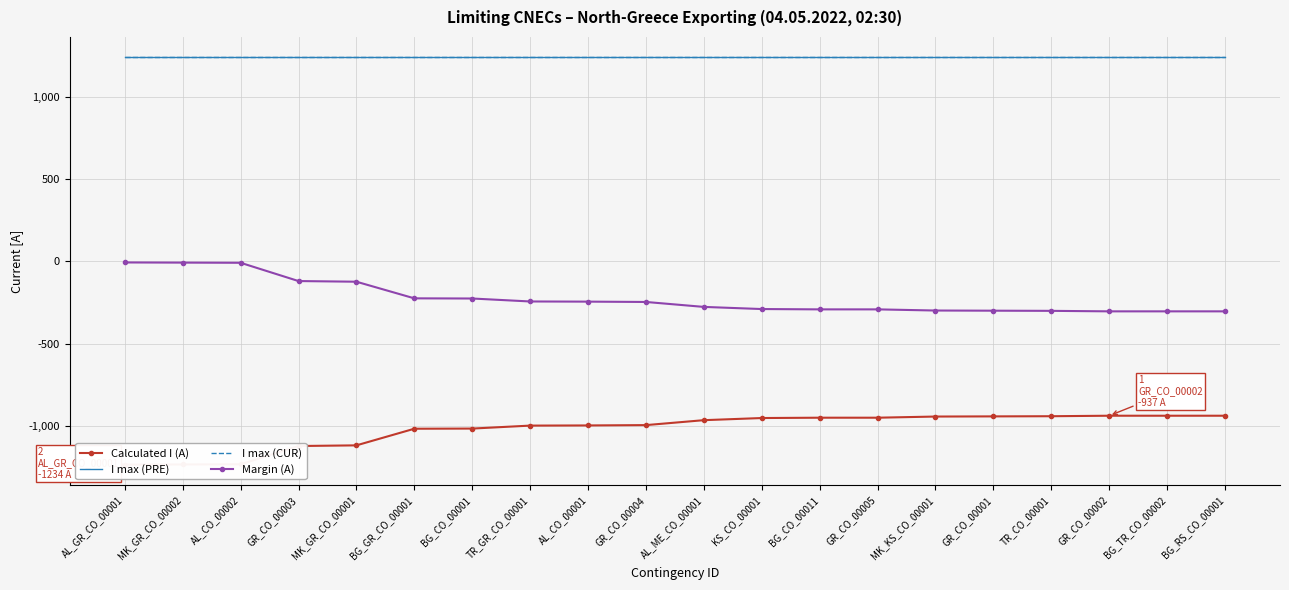

Reading left to right, what are all the values shown in this chart?

Calculated I (A): AL_GR_CO_00001=-1234	MK_GR_CO_00002=-1233	AL_CO_00002=-1232	GR_CO_00003=-1121	MK_GR_CO_00001=-1117	BG_GR_CO_00001=-1016	BG_CO_00001=-1015	TR_GR_CO_00001=-997	AL_CO_00001=-996	GR_CO_00004=-994	AL_ME_CO_00001=-964	KS_CO_00001=-951	BG_CO_00011=-949	GR_CO_00005=-949	MK_KS_CO_00001=-942	GR_CO_00001=-941	TR_CO_00001=-940	GR_CO_00002=-937	BG_TR_CO_00002=-937	BG_RS_CO_00001=-937
I max (PRE): AL_GR_CO_00001=1240	MK_GR_CO_00002=1240	AL_CO_00002=1240	GR_CO_00003=1240	MK_GR_CO_00001=1240	BG_GR_CO_00001=1240	BG_CO_00001=1240	TR_GR_CO_00001=1240	AL_CO_00001=1240	GR_CO_00004=1240	AL_ME_CO_00001=1240	KS_CO_00001=1240	BG_CO_00011=1240	GR_CO_00005=1240	MK_KS_CO_00001=1240	GR_CO_00001=1240	TR_CO_00001=1240	GR_CO_00002=1240	BG_TR_CO_00002=1240	BG_RS_CO_00001=1240
I max (CUR): AL_GR_CO_00001=1240	MK_GR_CO_00002=1240	AL_CO_00002=1240	GR_CO_00003=1240	MK_GR_CO_00001=1240	BG_GR_CO_00001=1240	BG_CO_00001=1240	TR_GR_CO_00001=1240	AL_CO_00001=1240	GR_CO_00004=1240	AL_ME_CO_00001=1240	KS_CO_00001=1240	BG_CO_00011=1240	GR_CO_00005=1240	MK_KS_CO_00001=1240	GR_CO_00001=1240	TR_CO_00001=1240	GR_CO_00002=1240	BG_TR_CO_00002=1240	BG_RS_CO_00001=1240
Margin (A): AL_GR_CO_00001=-6	MK_GR_CO_00002=-7	AL_CO_00002=-8	GR_CO_00003=-119	MK_GR_CO_00001=-123	BG_GR_CO_00001=-224	BG_CO_00001=-225	TR_GR_CO_00001=-243	AL_CO_00001=-244	GR_CO_00004=-246	AL_ME_CO_00001=-276	KS_CO_00001=-289	BG_CO_00011=-291	GR_CO_00005=-291	MK_KS_CO_00001=-298	GR_CO_00001=-299	TR_CO_00001=-300	GR_CO_00002=-303	BG_TR_CO_00002=-303	BG_RS_CO_00001=-303